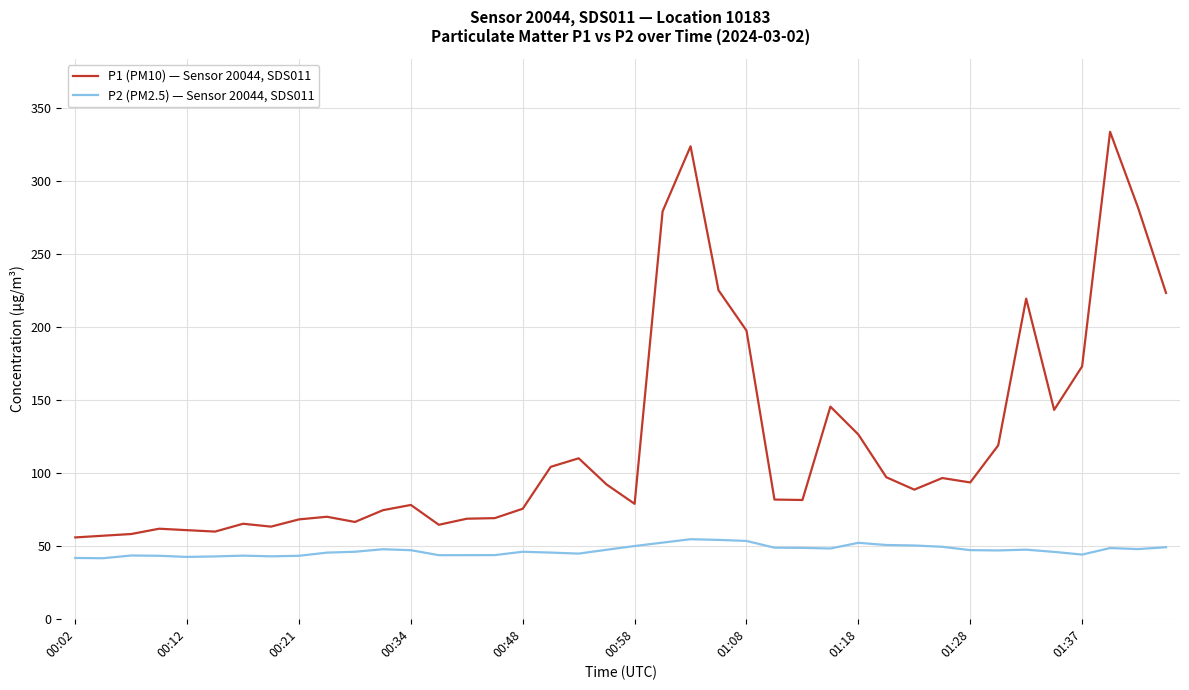

True or false: P2 (PM2.5) — Sensor 20044, SDS011 and P1 (PM10) — Sensor 20044, SDS011 intersect in this chart.

False